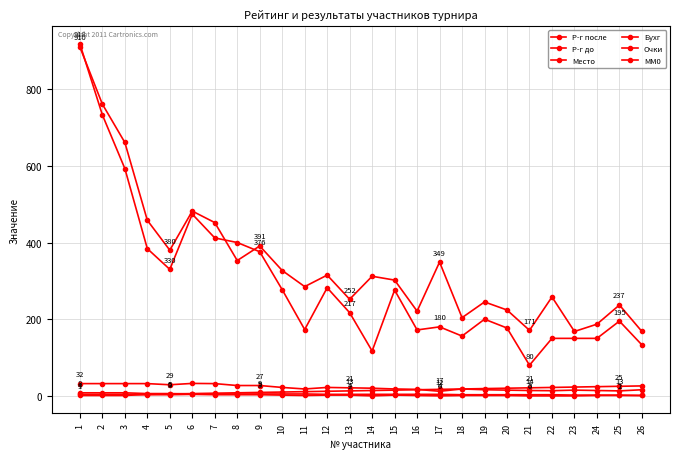

True or false: Р-г после and Очки intersect in this chart.

False